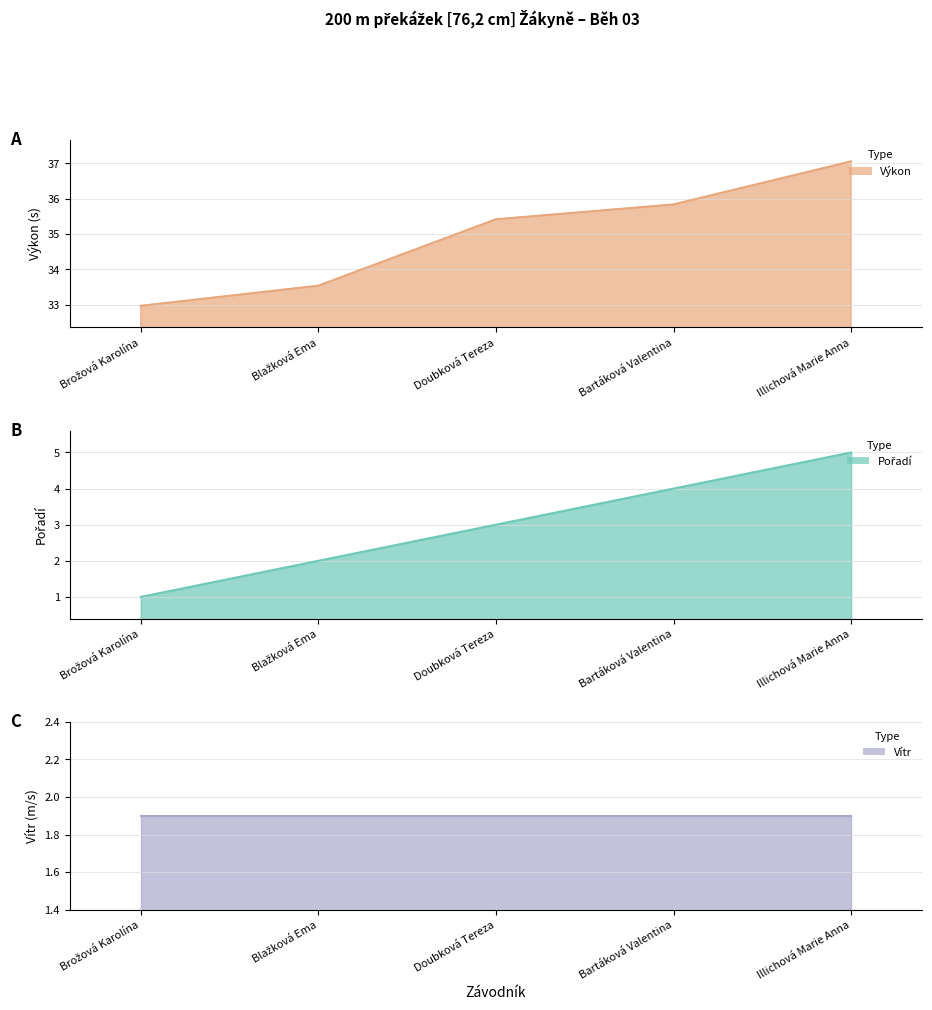

What is the sum of the Pořadí values at Doubková Tereza and Illichová Marie Anna?

8.0